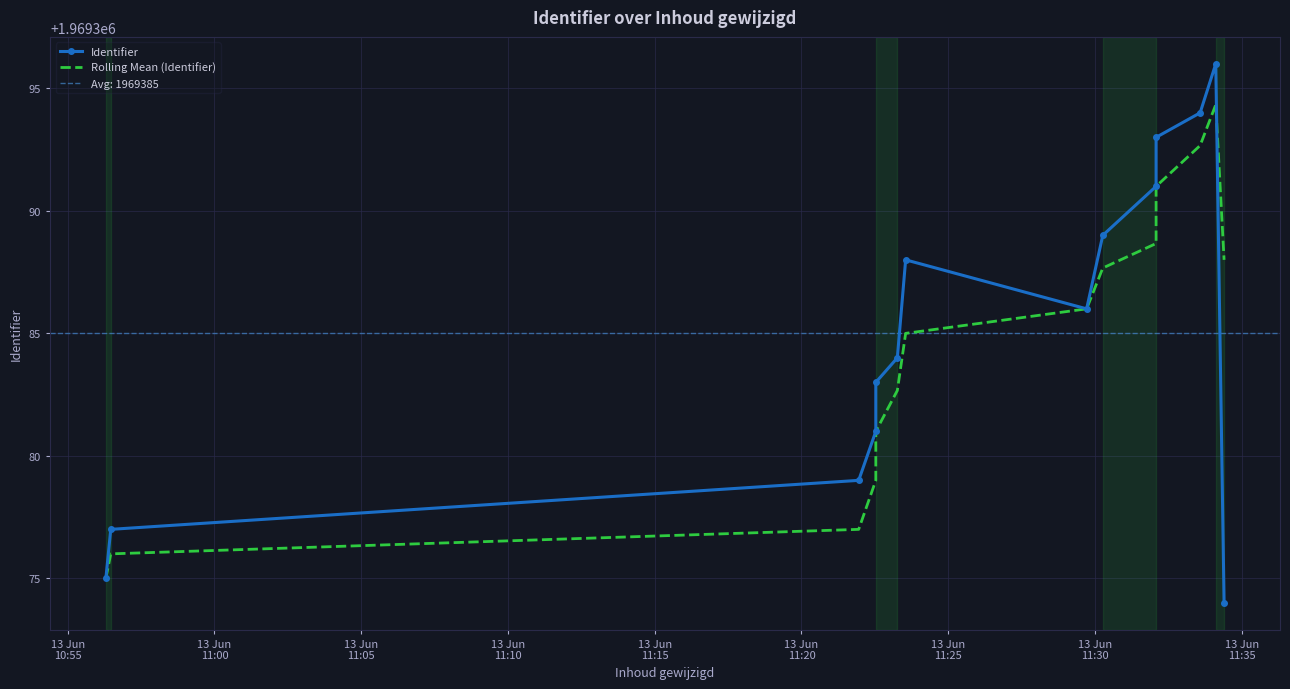

What position from the left is 13 Jun
11:00?

2